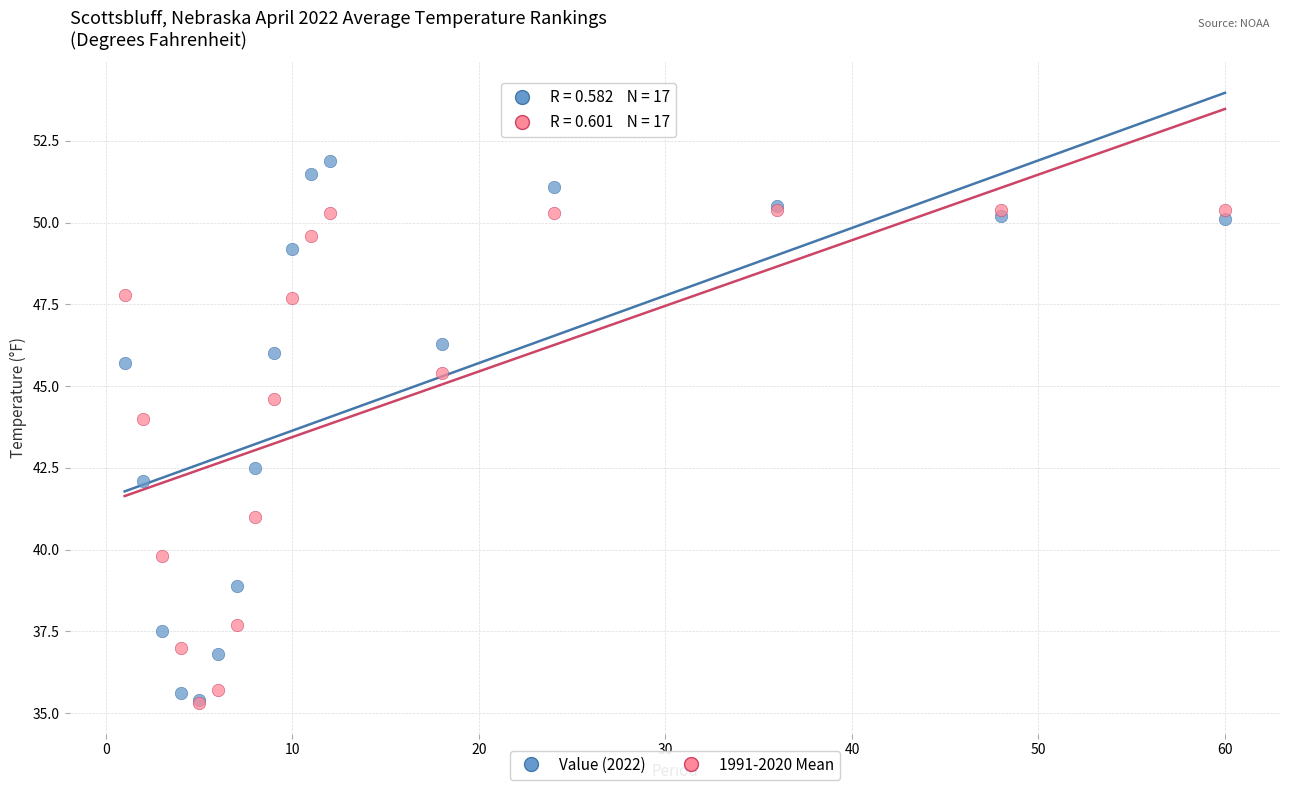

In the Value (2022) series, what Y value is closest to 43?

42.5